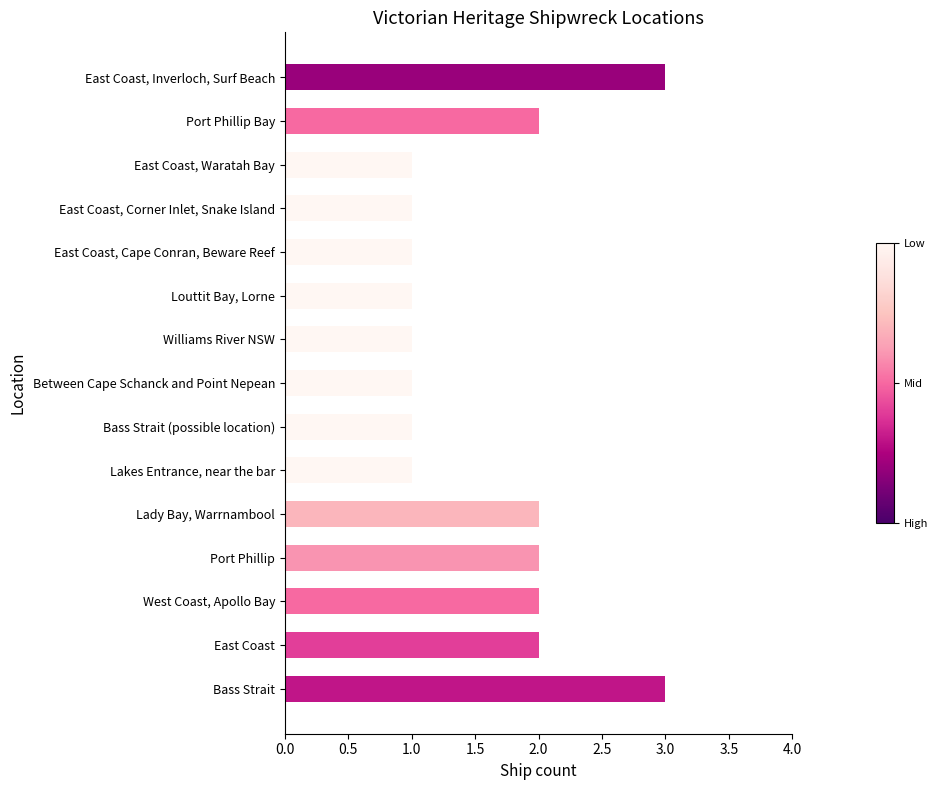

Is it true that the value at Williams River NSW is 2?

False